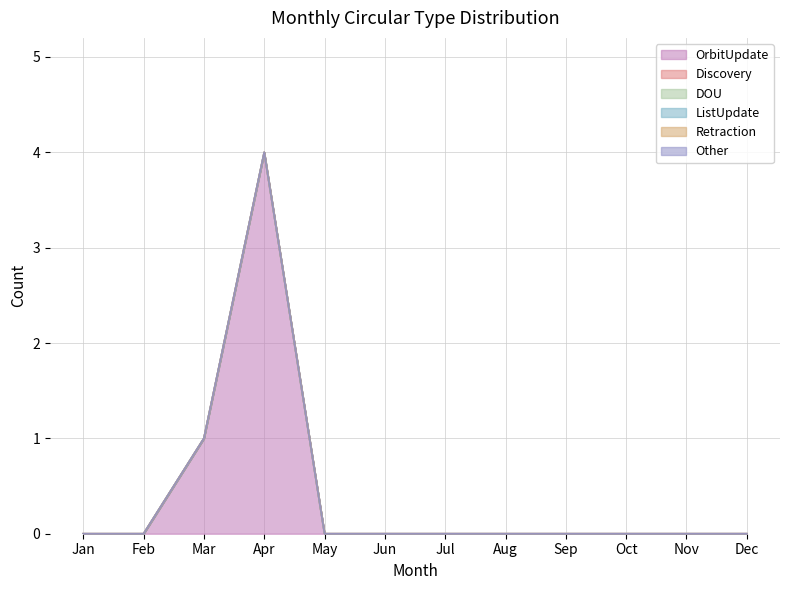

Is it true that OrbitUpdate equals -2 at Nov?

False